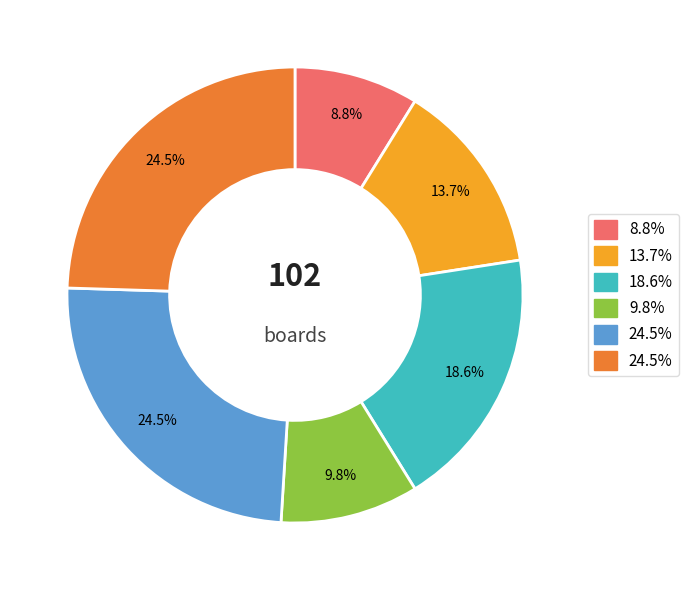

Is there any slice that represents more than half of the pie?

No